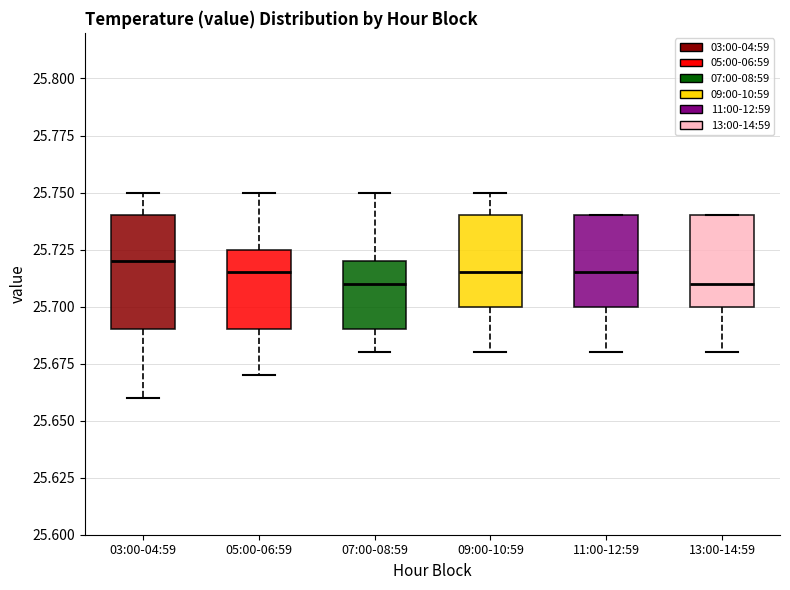

Reading left to right, transcribe this box plot: for each box, give where its median line is, the range the box spans, and where its two whiskers end, as read against the y-axis. The values are not printed on the chart, so give them approximately, as read against the axis.

03:00-04:59: median 25.720, box 25.690 to 25.740, whiskers 25.660 to 25.750
05:00-06:59: median 25.715, box 25.690 to 25.725, whiskers 25.670 to 25.750
07:00-08:59: median 25.710, box 25.690 to 25.720, whiskers 25.680 to 25.750
09:00-10:59: median 25.715, box 25.700 to 25.740, whiskers 25.680 to 25.750
11:00-12:59: median 25.715, box 25.700 to 25.740, whiskers 25.680 to 25.740
13:00-14:59: median 25.710, box 25.700 to 25.740, whiskers 25.680 to 25.740